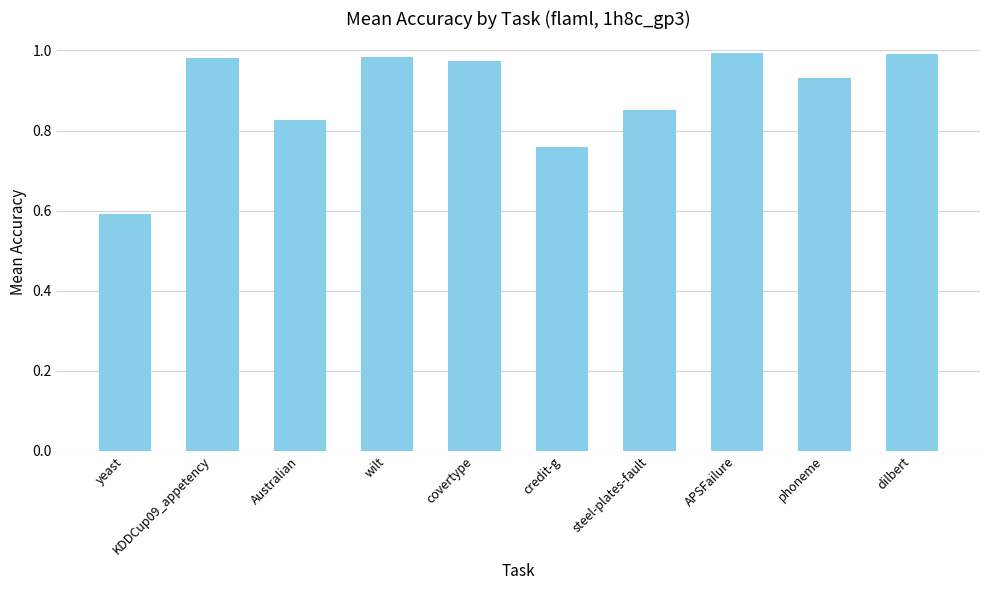

What is the change in value from yeast to phoneme?

+0.3